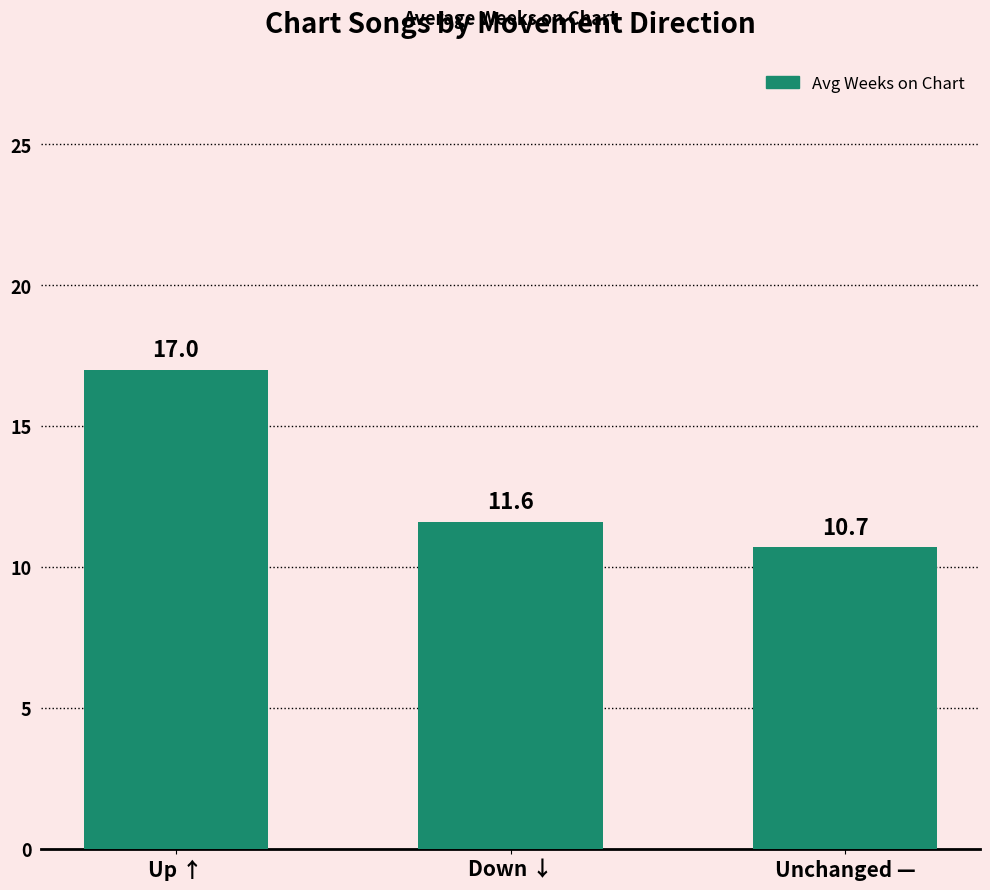

What is the sum of all values?

39.3